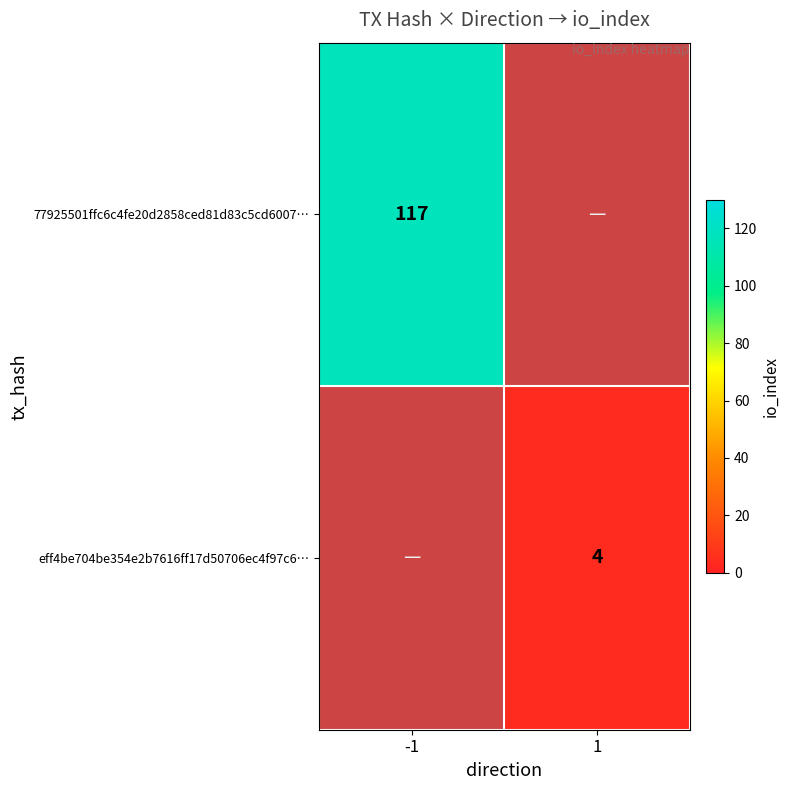

True or false: 77925501ffc6c4fe20d2858ced81d83c5cd6007… has a value of 199 at -1.

False